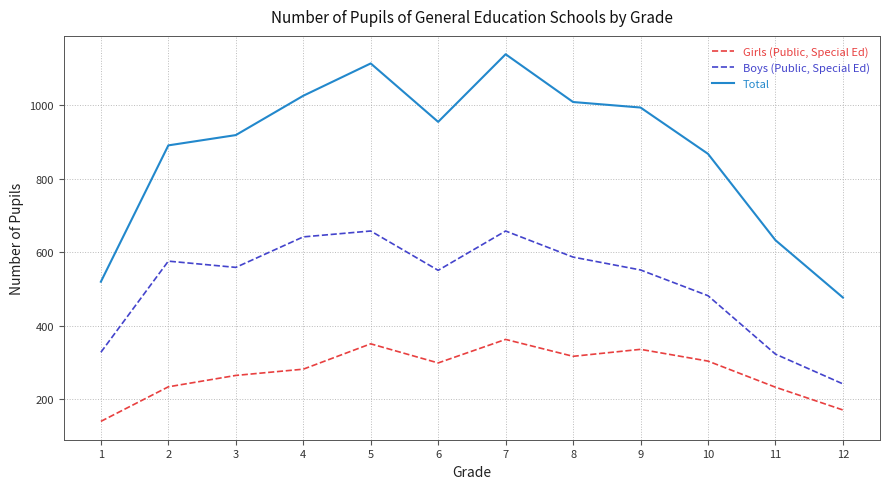

What is the total value across all series at 4?

1950